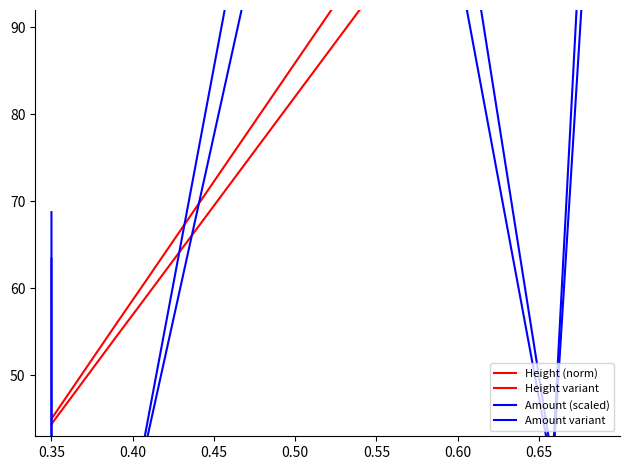

Reading left to right, what are all the values shown in this chart?

Height (norm): 45.0	45.0	55.3	56.3	59.9	80.6	111.6	129.2	135.0
Height variant: 44.4	44.4	53.9	54.8	58.1	77.1	105.7	121.8	127.2
Amount (scaled): 68.8	40.0	40.0	40.0	40.0	115.8	116.0	40.0	115.8
Amount variant: 63.4	39.0	39.0	39.0	39.0	103.4	103.6	39.0	103.4